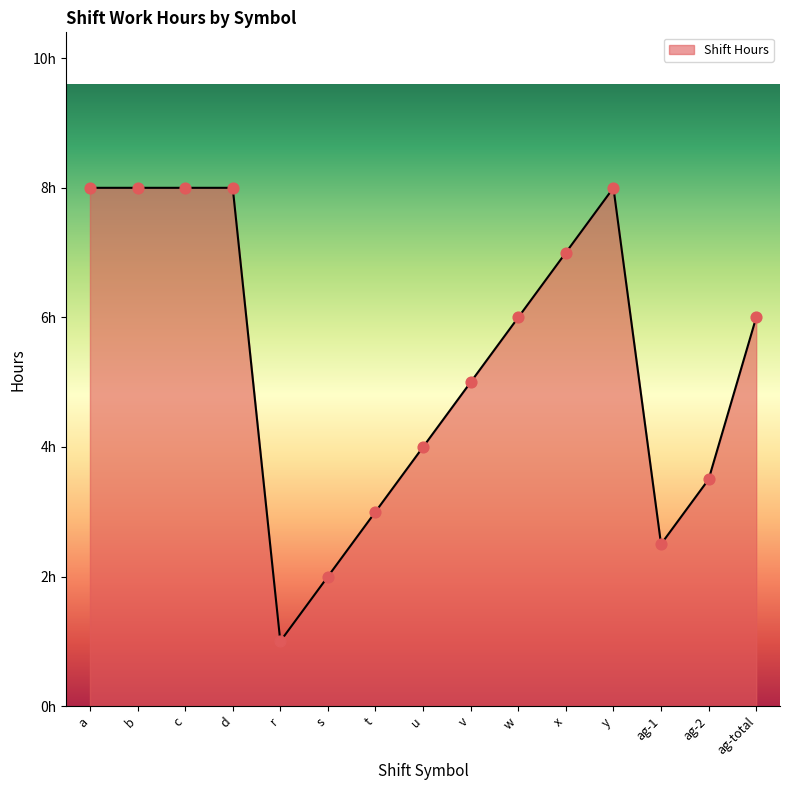

What is the ratio of the value at a to the value at w?

1.3